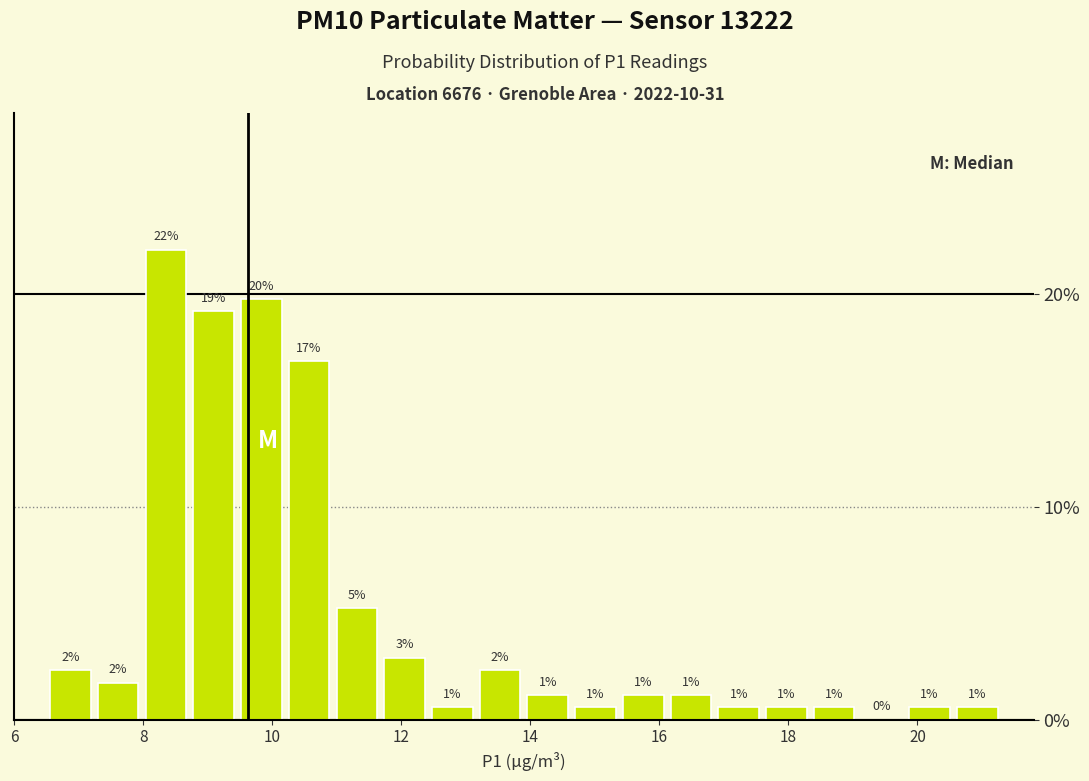

Around what value on the x-axis is the tallest bar? Give the approximate position of its centre, as read against the axis.

8.4